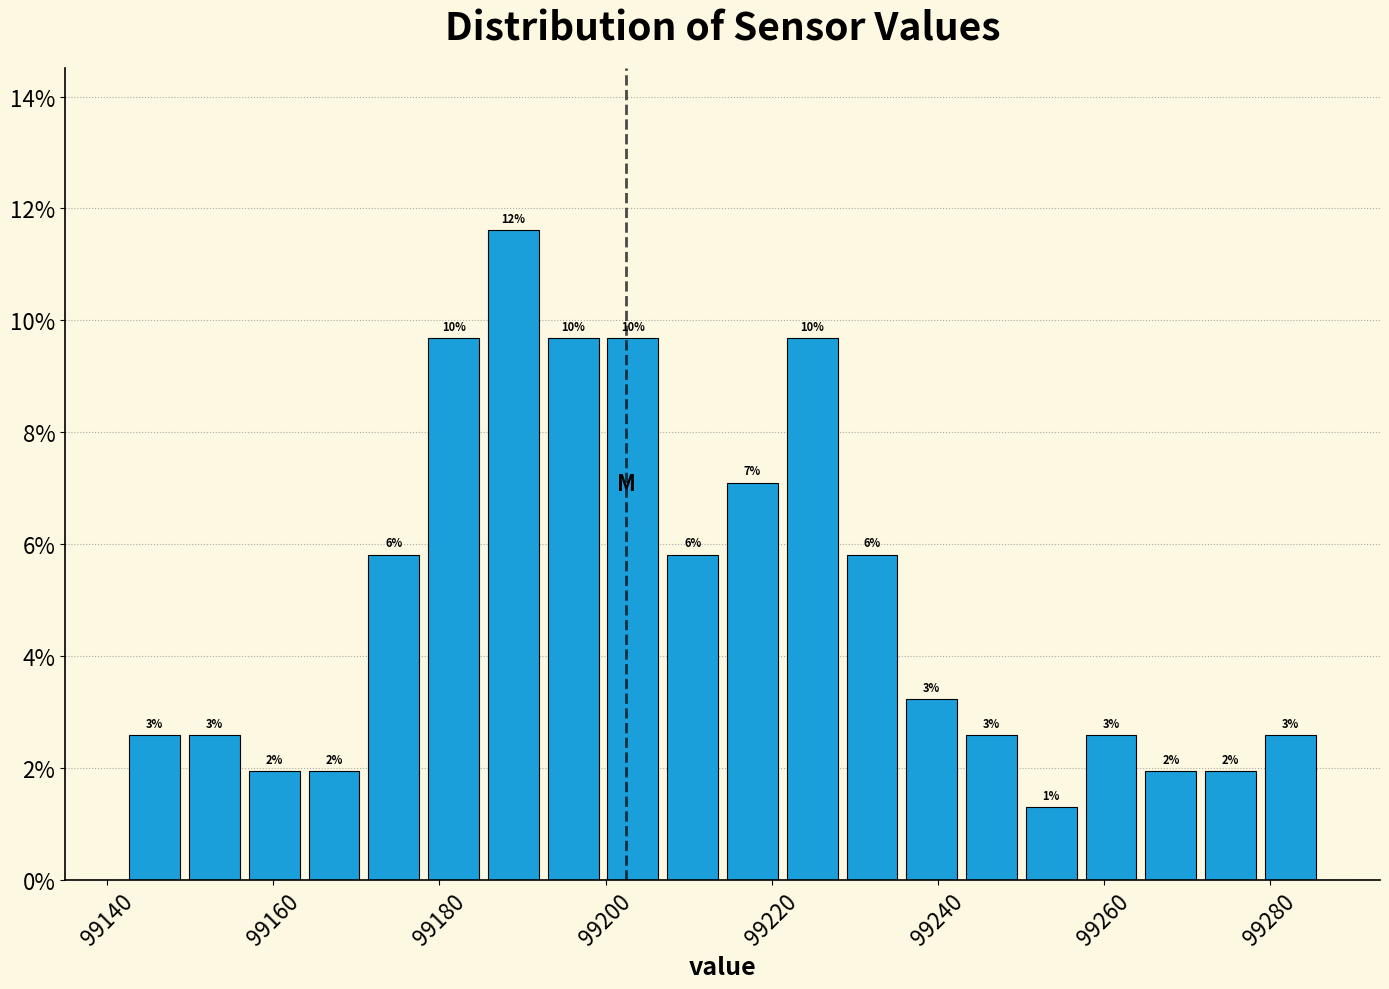

Read against the x-axis, roughly where is the centre of the tallest bar?

99188